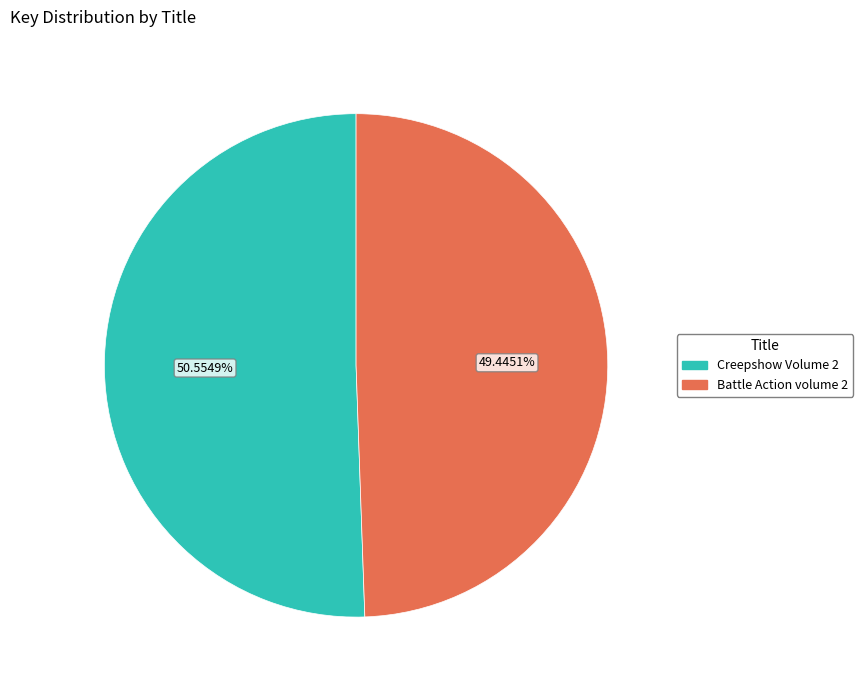

To the nearest percent, what is the difference between the Creepshow Volume 2 and Battle Action volume 2 slice percentages?

1%